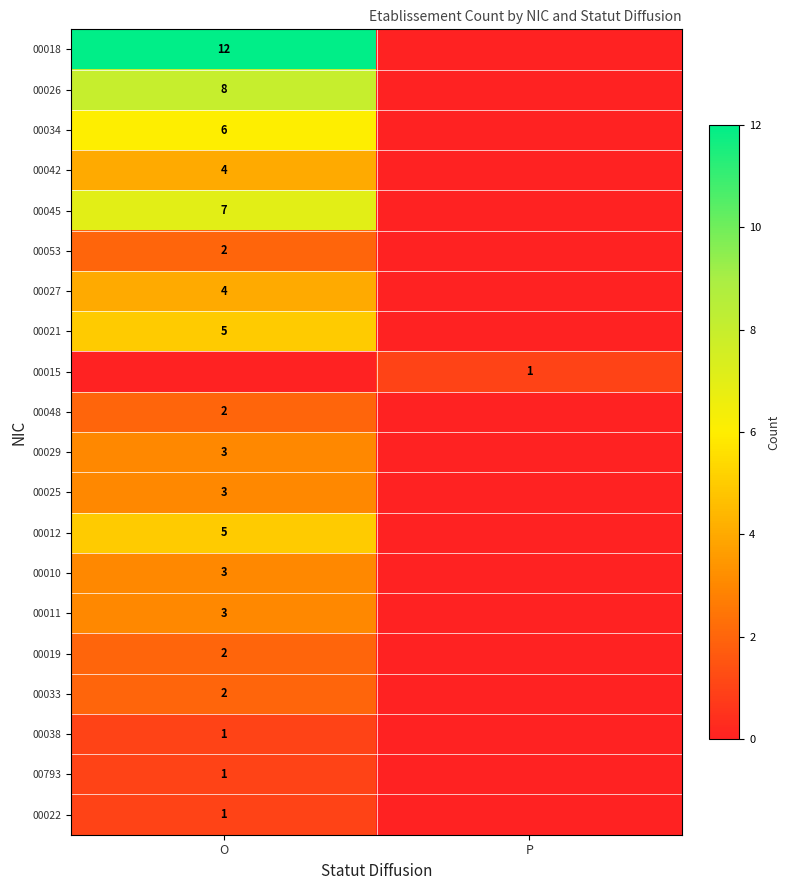

True or false: 00042 has a value of 6 at O.

False